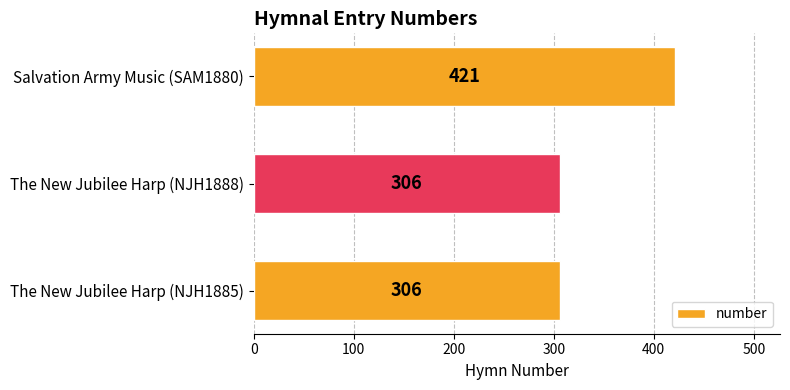

Reading top to bottom, extract all data points from this chart.

Salvation Army Music (SAM1880)=421	The New Jubilee Harp (NJH1888)=306	The New Jubilee Harp (NJH1885)=306